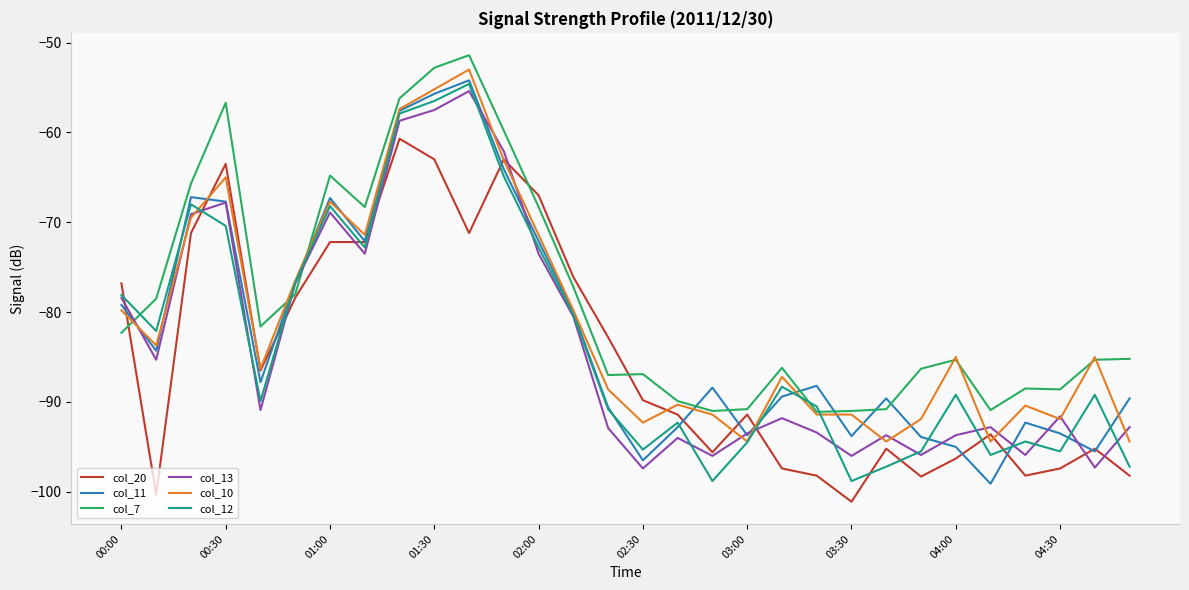

What is the minimum value for col_12?

-98.8